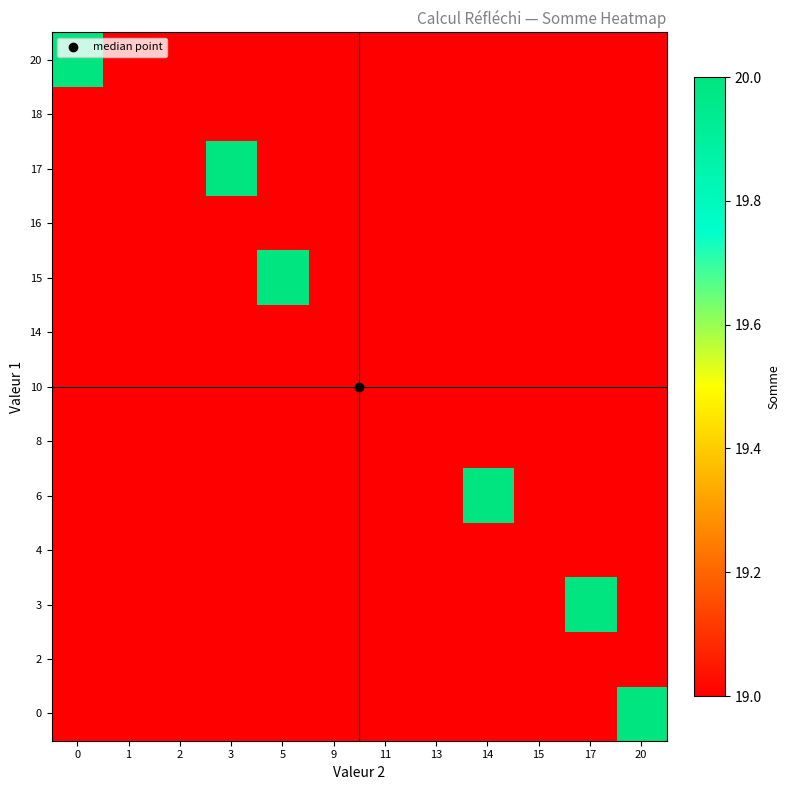

Count the number of categories in the chart.

12